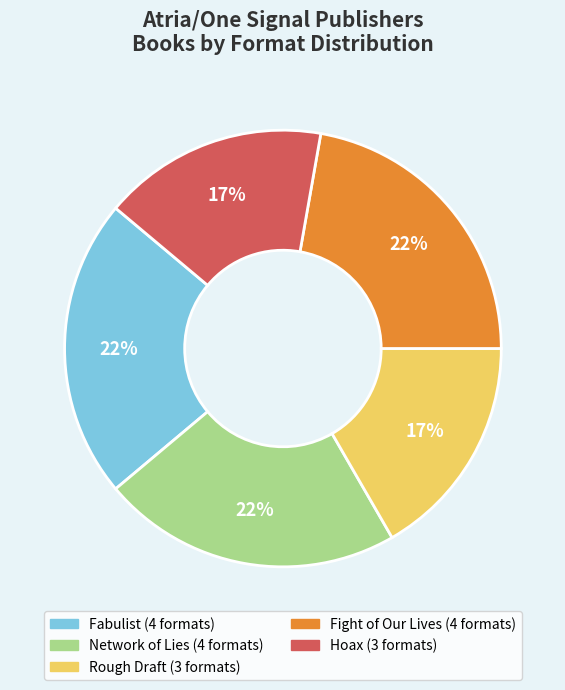

To the nearest percent, what is the average slice percentage?

20%